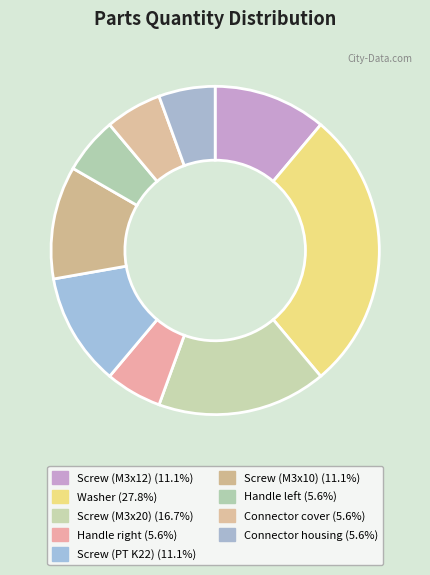

What is the largest slice in the pie chart?

Washer